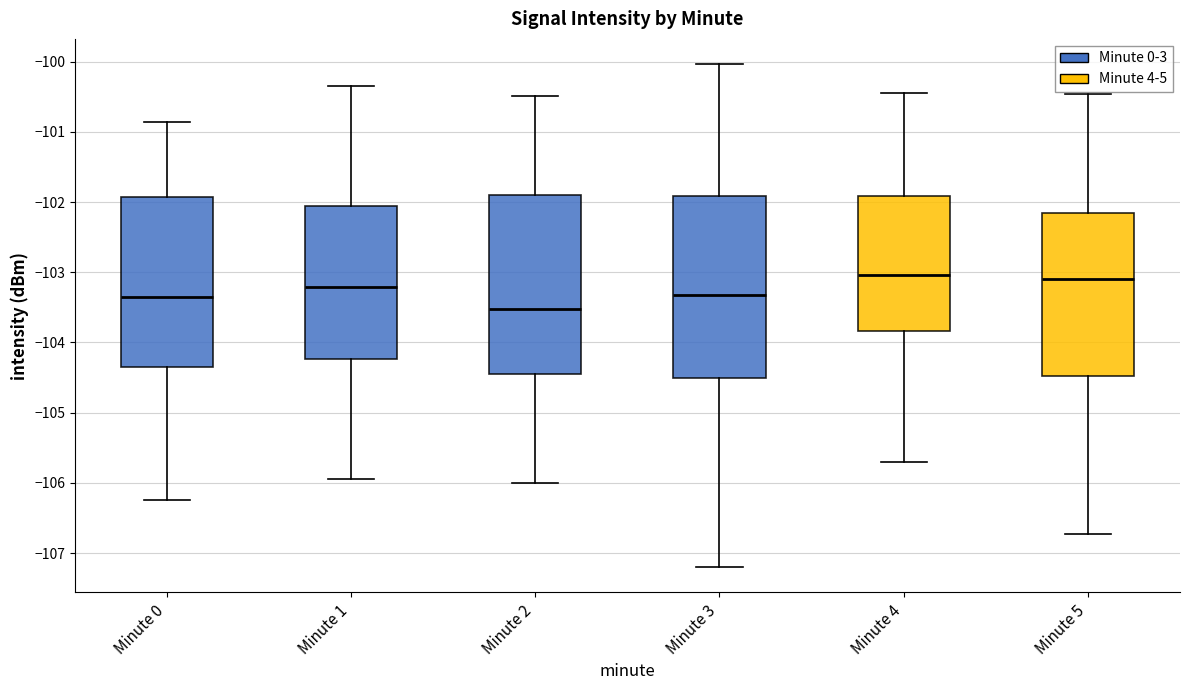

Where does the median line of the box for Minute 5 sit on the y-axis? The values are not printed on the chart, so give them approximately, as read against the axis.

-103.1